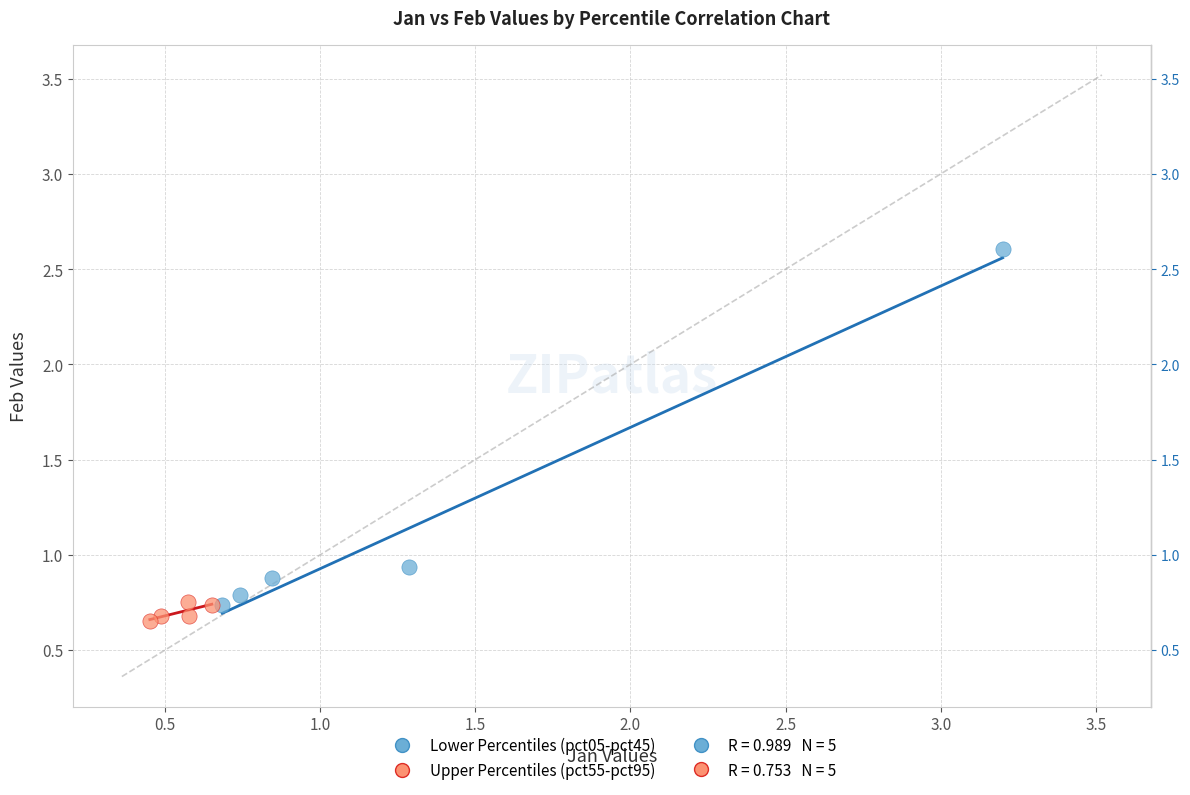

Which series contains the lowest Y value?

Upper Percentiles (pct55-pct95)